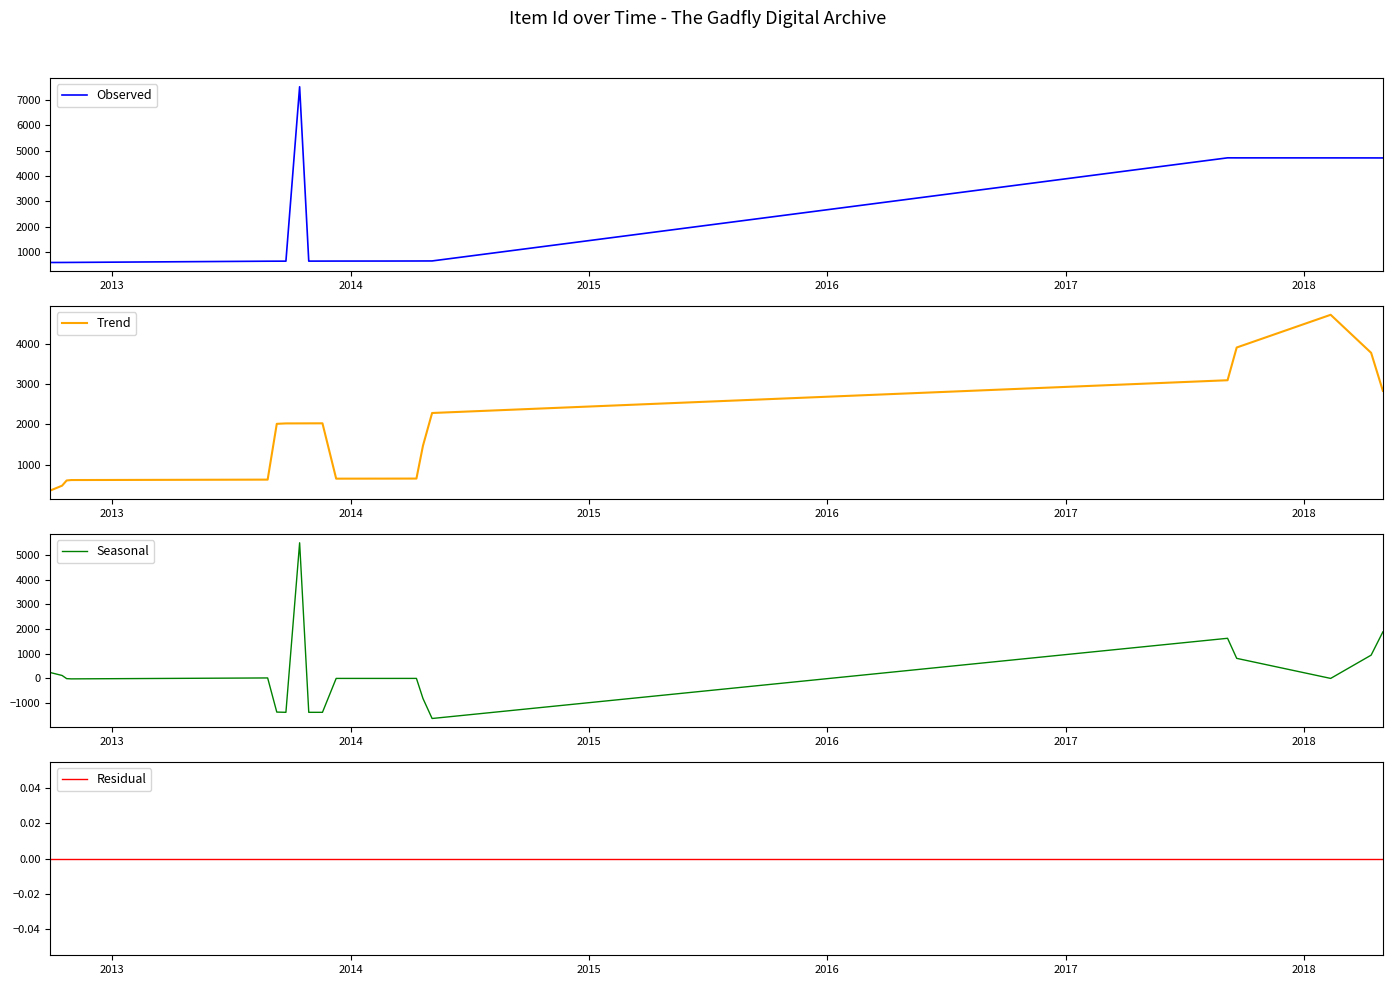

Which series has the widest spread of values?

Seasonal